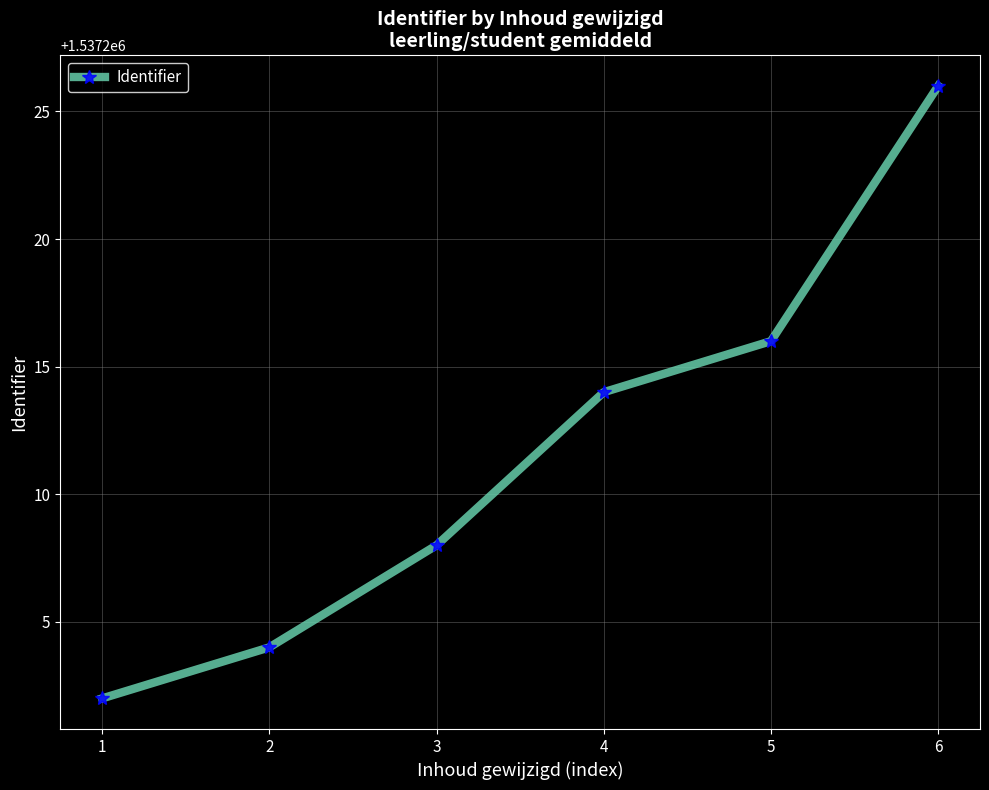

What is the difference between the values at 4 and 1?

12